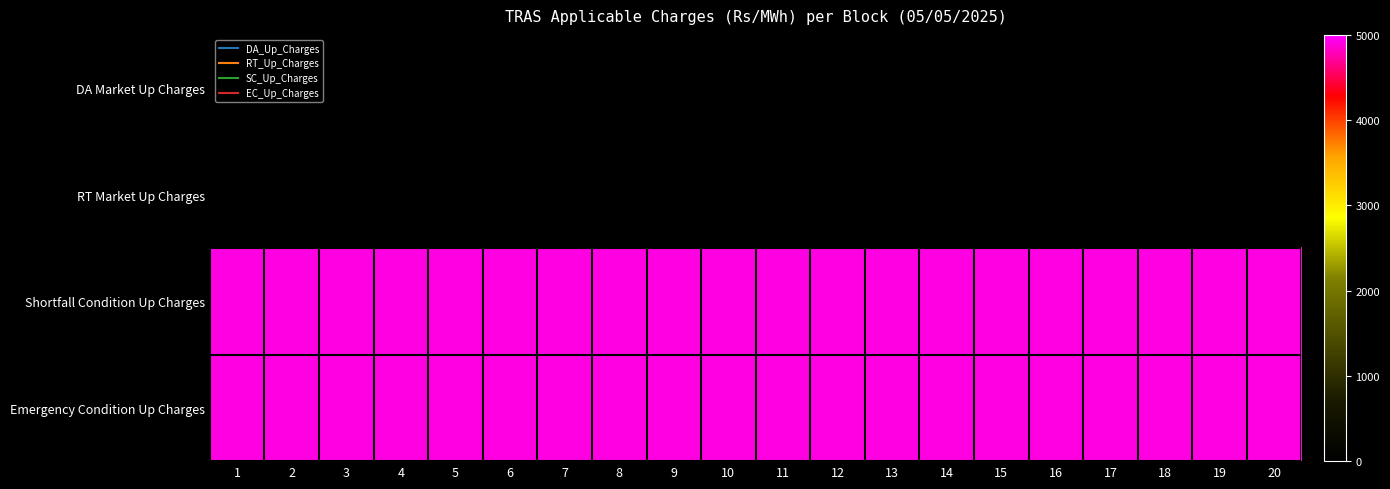

List the series in order of their peak value, highest first.

Shortfall Condition Up Charges, Emergency Condition Up Charges, DA Market Up Charges, RT Market Up Charges